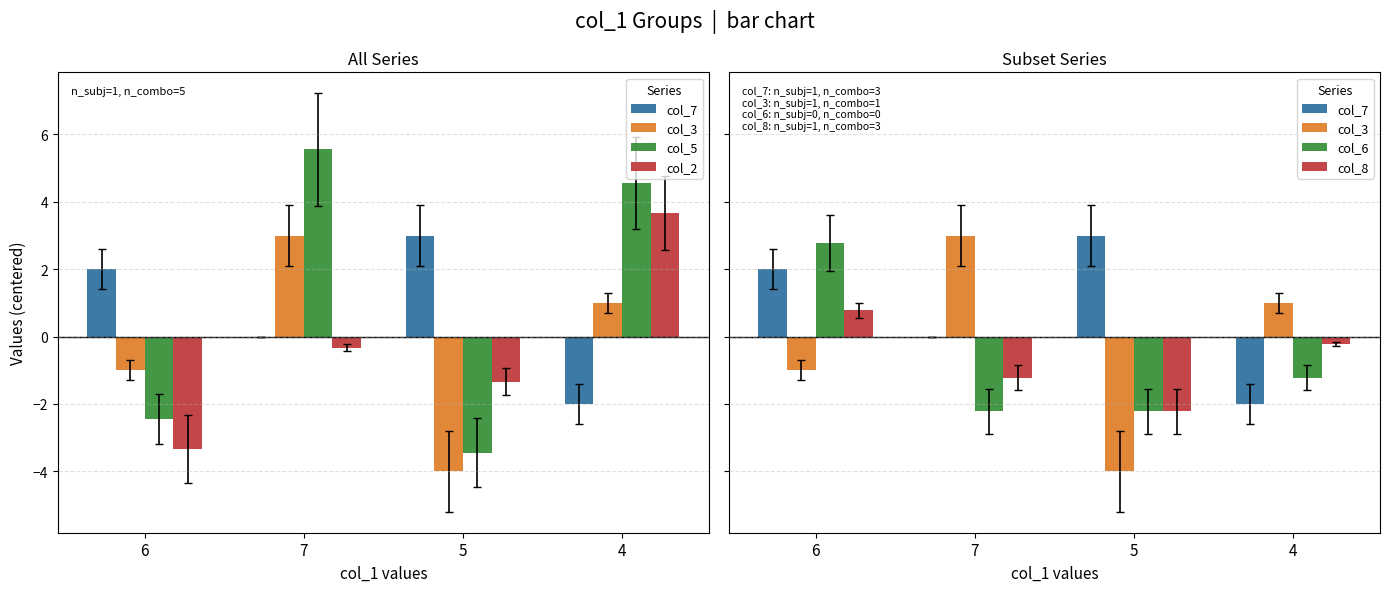

True or false: col_7 has a value of -2.7 at 4.

False